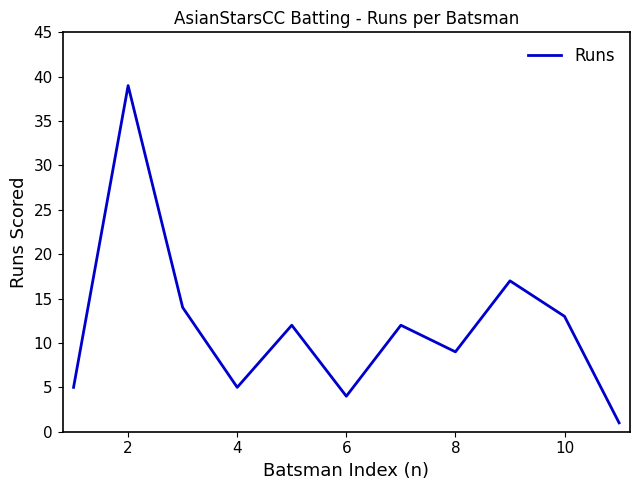

What is the maximum value shown in the chart?

39